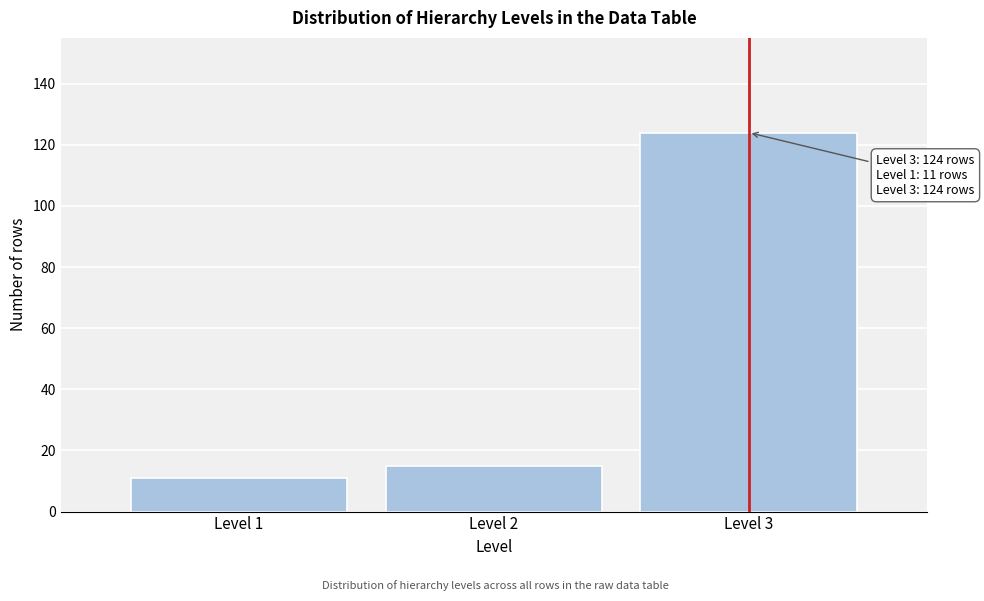

Reading left to right, what are all the values shown in this chart?

Level 1=11	Level 2=15	Level 3=124